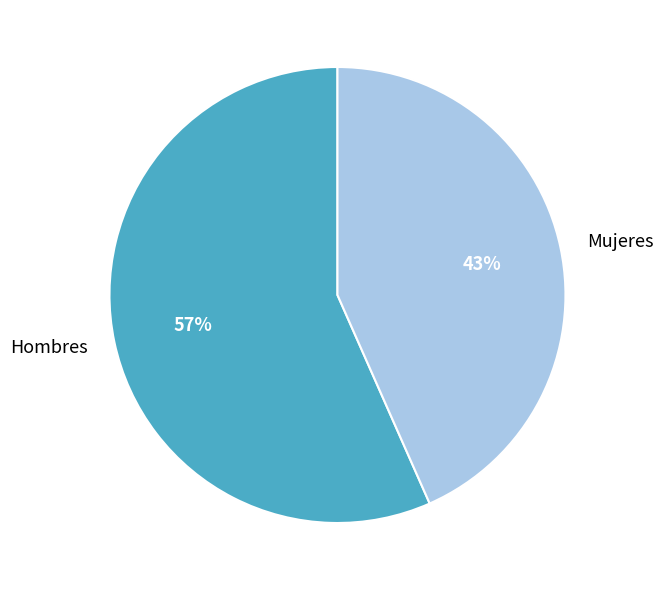

Do Mujeres and Hombres together represent more than half of the pie?

Yes